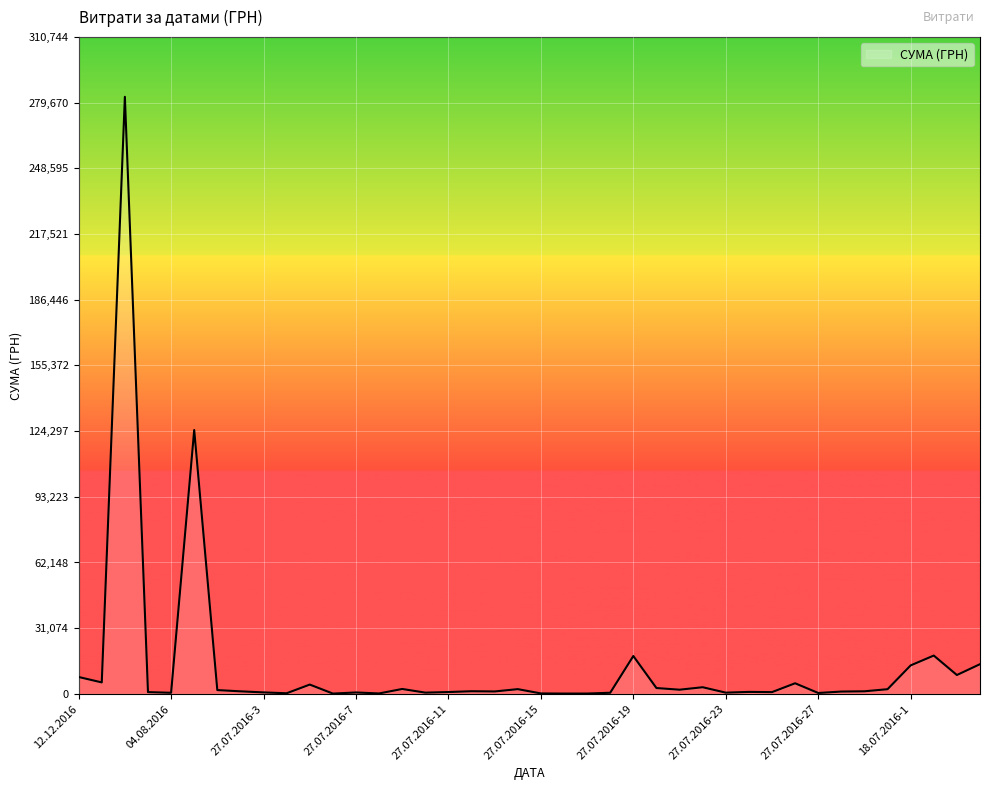

What is the difference between the maximum and minimum values?

282374.1